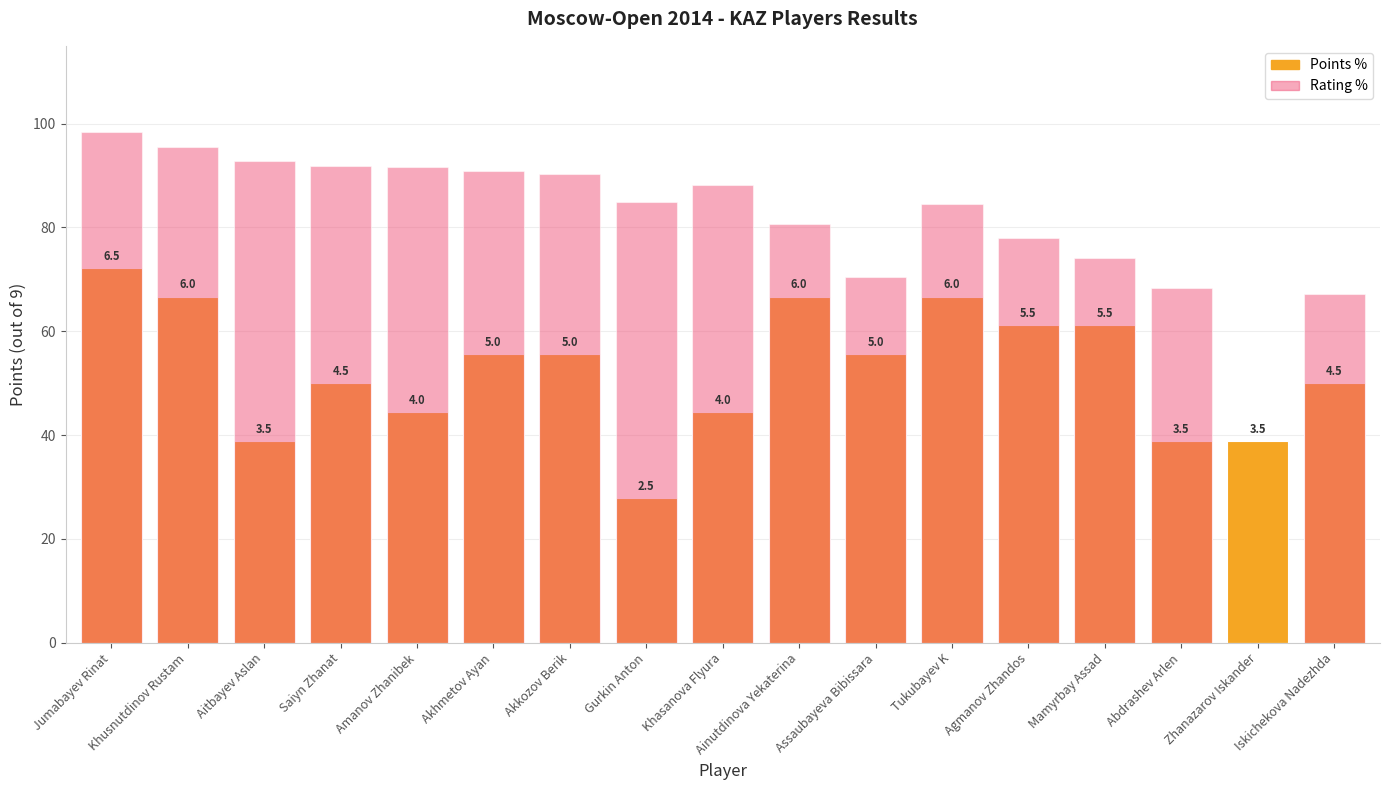

Is it true that Points % equals 38.9 at Zhanazarov Iskander?

True